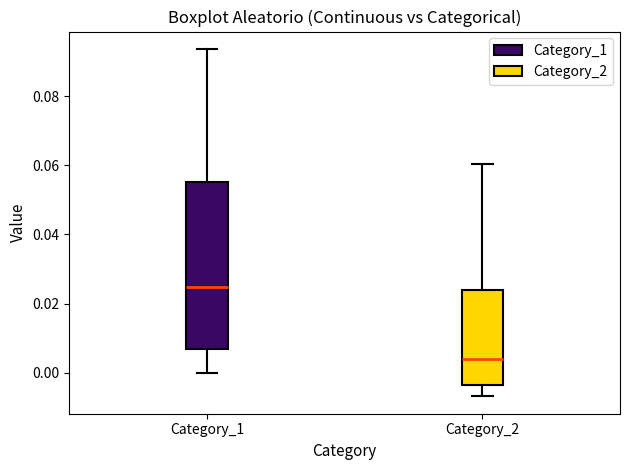

Which box has the lowest median line?

Category_2